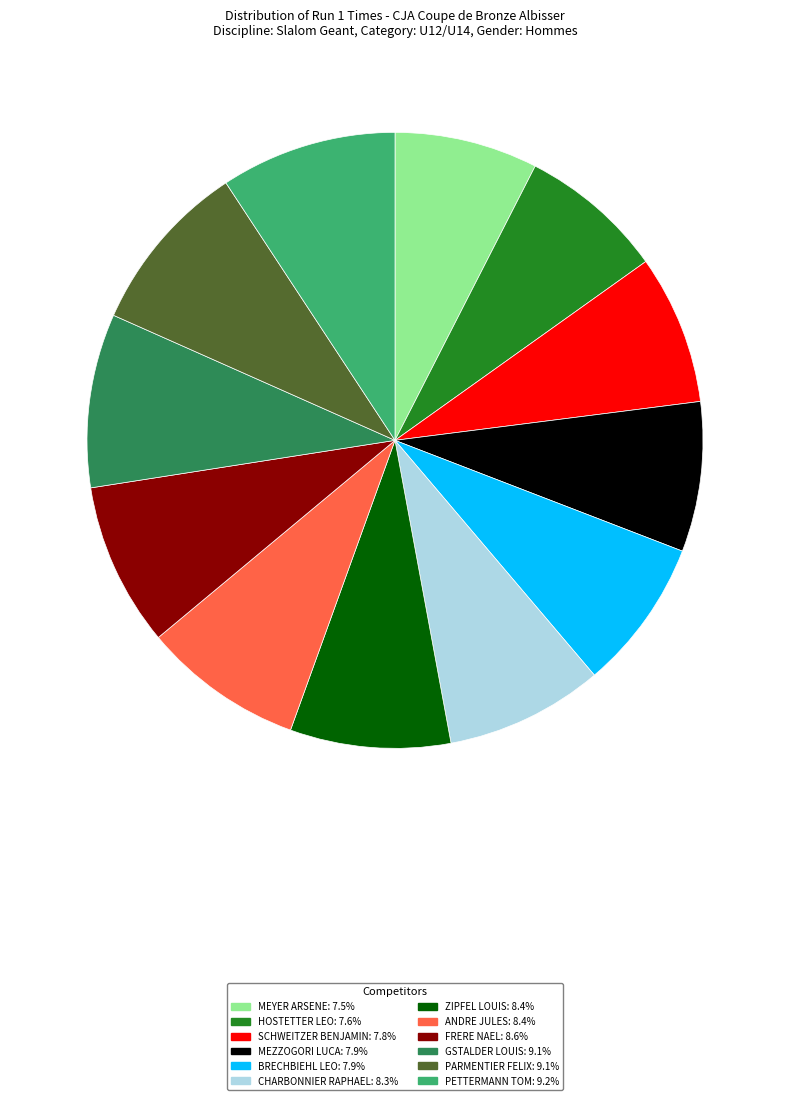

Is HOSTETTER LEO: 7.6% the majority of the pie?

No